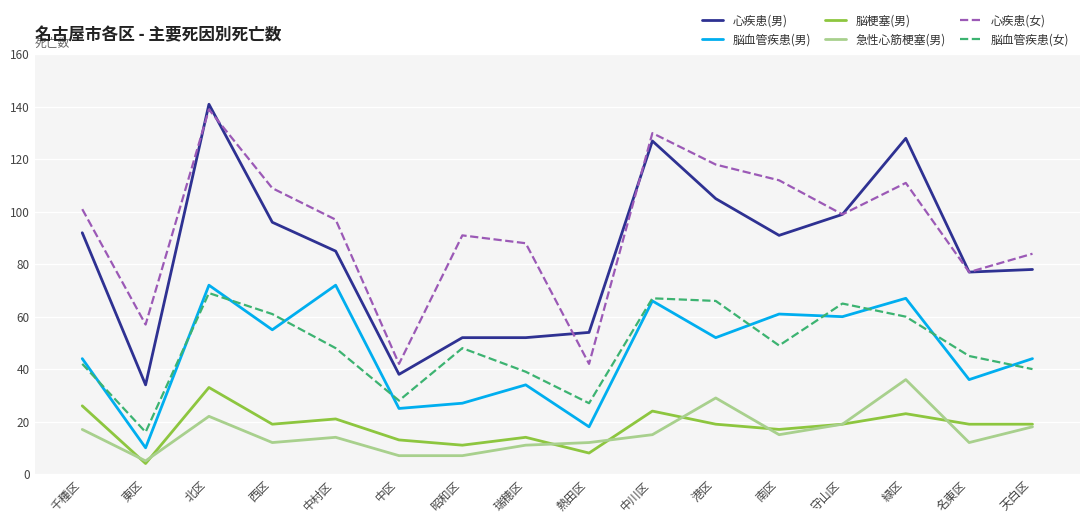

How many lines are shown in the chart?

6